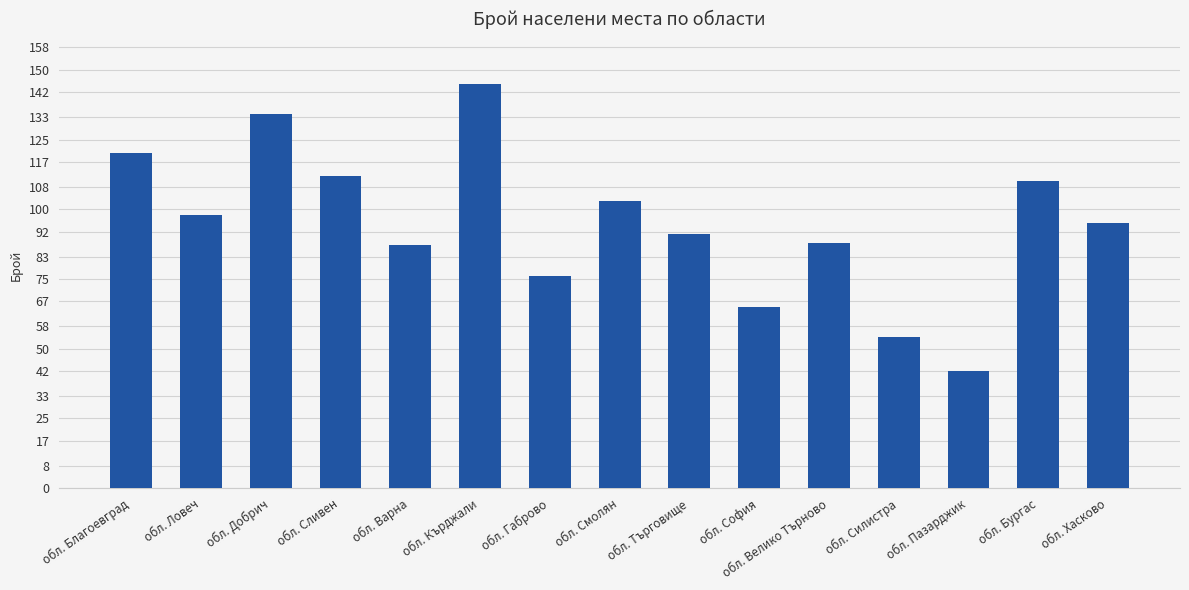

True or false: the data shows 91 at обл. Търговище.

True